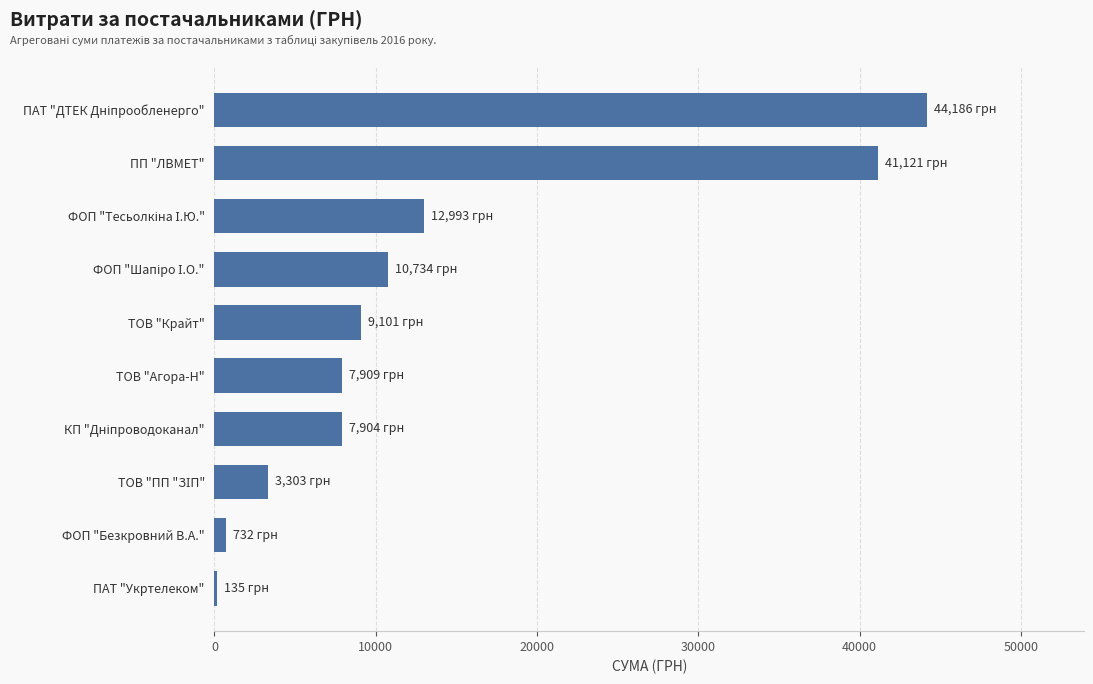

What is the greatest value displayed?

44185.6